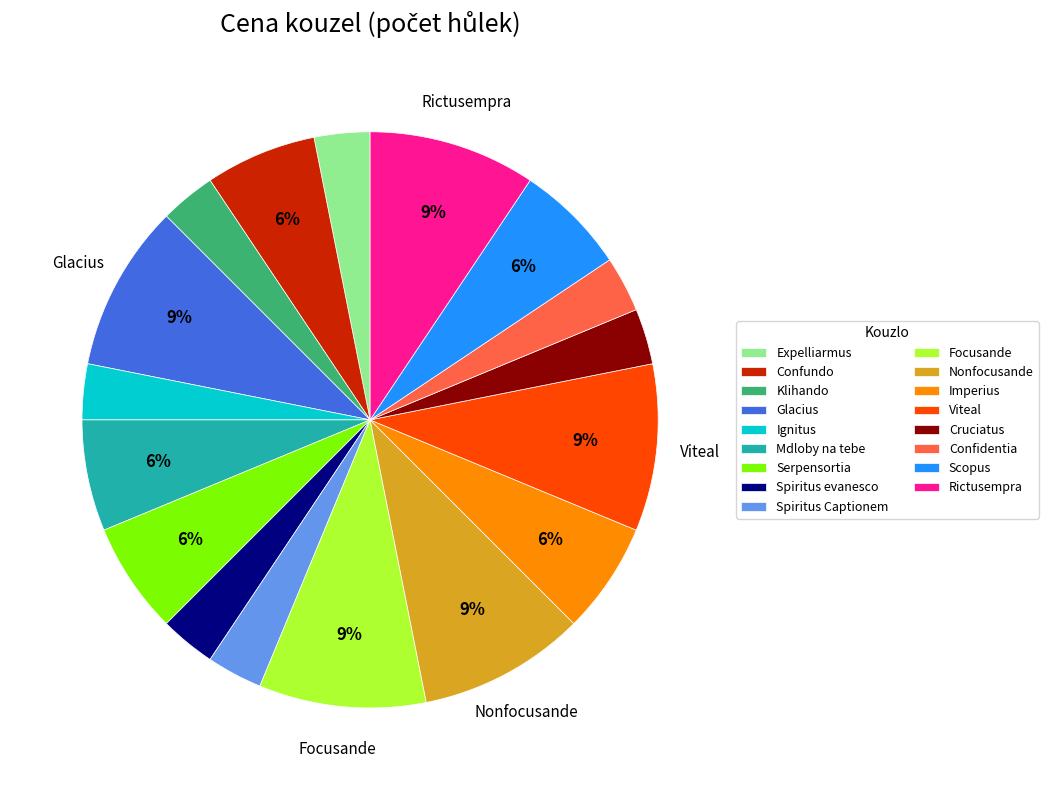

The Cruciatus slice represents 8% of the pie. True or false?

False